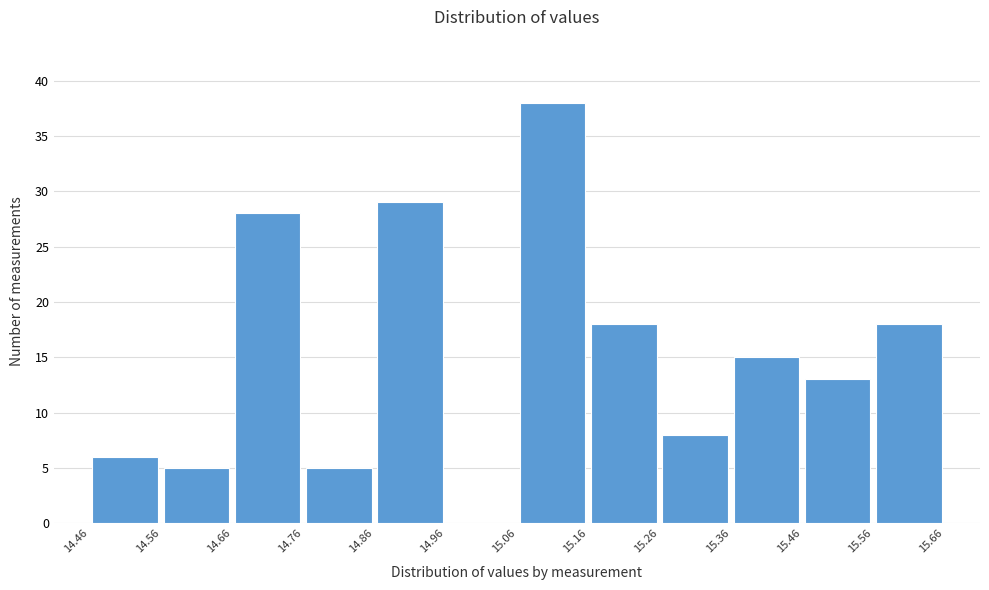

Reading left to right, transcribe this chart: for each bar, give the range it covers on the x-axis and its height. The values are not printed on the chart, so give them approximately, as read against the axis.

14.46 to 14.56: 6
14.56 to 14.66: 5
14.66 to 14.76: 28
14.76 to 14.86: 5
14.86 to 14.96: 29
14.96 to 15.06: 0
15.06 to 15.16: 38
15.16 to 15.26: 18
15.26 to 15.36: 8
15.36 to 15.46: 15
15.46 to 15.56: 13
15.56 to 15.66: 18